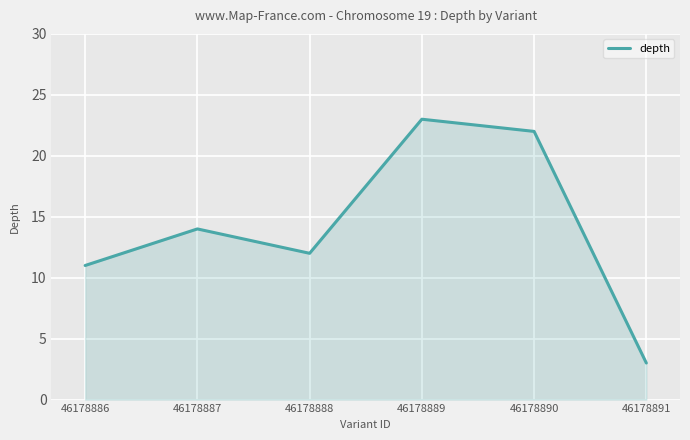

What is the average value?

14